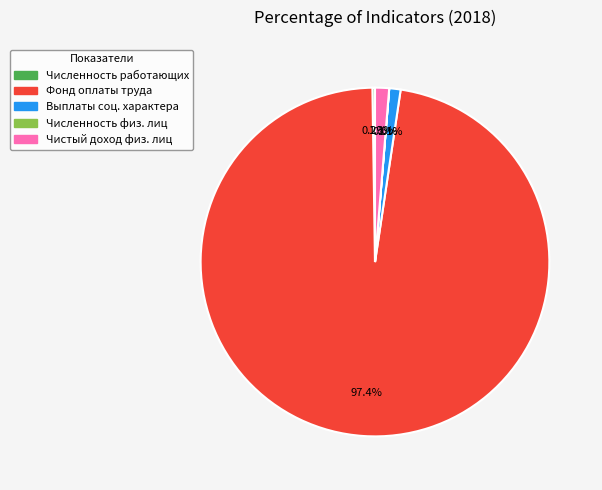

Does any single category account for the majority?

Yes